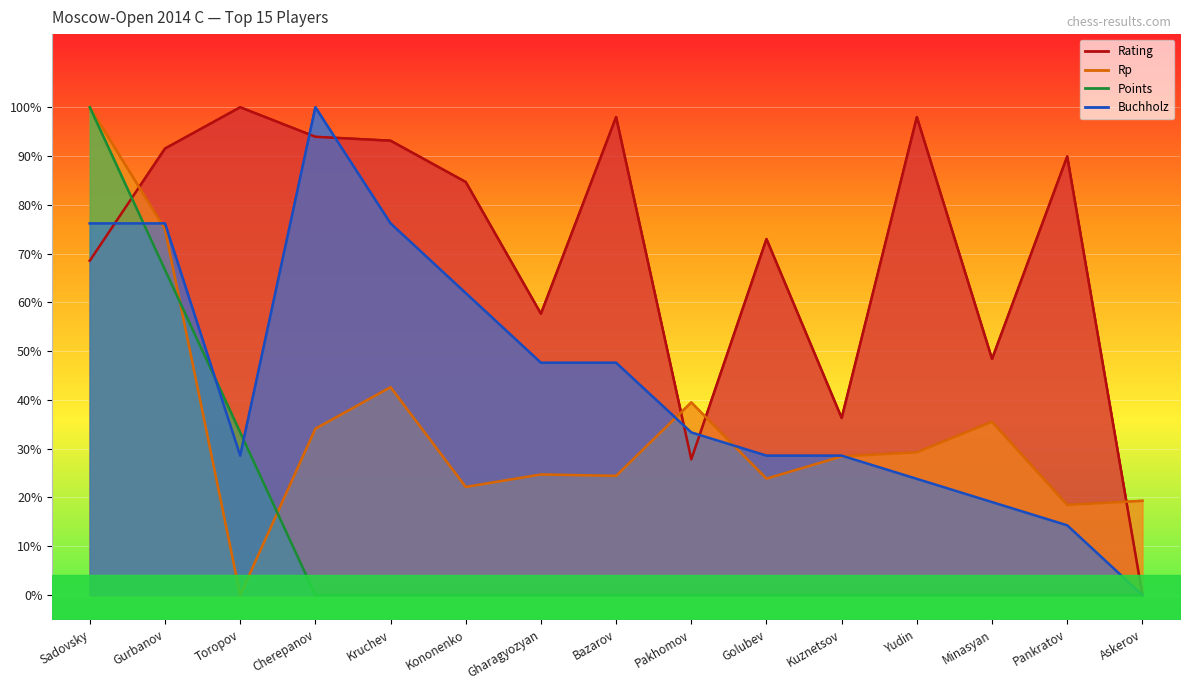

What is the label of the 5th point from the left?

Kruchev